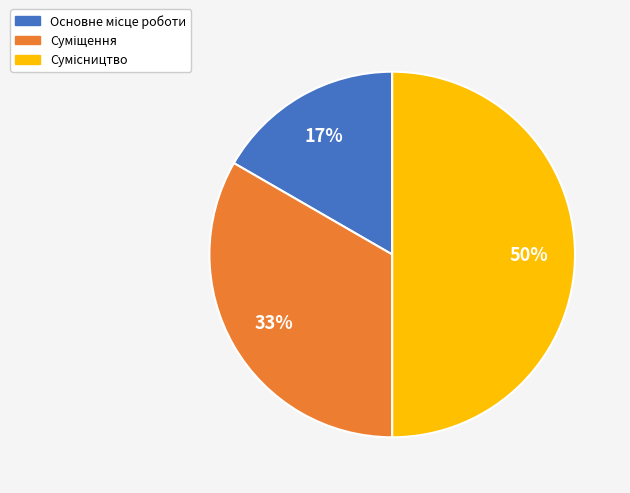

To the nearest percent, what is the difference between the largest and smallest slice percentages?

33%